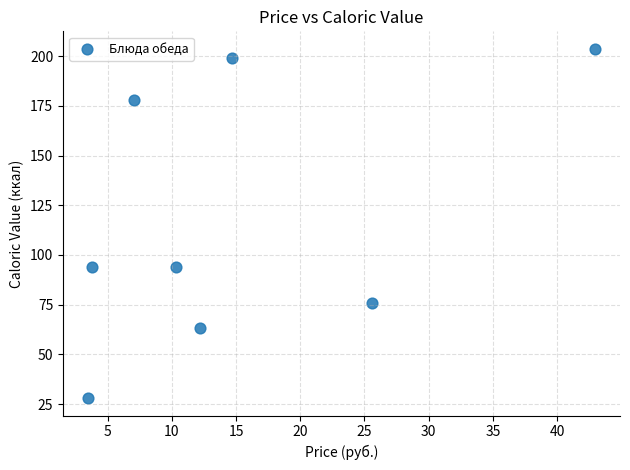

What is the range of Y values (max minus min)?

175.8